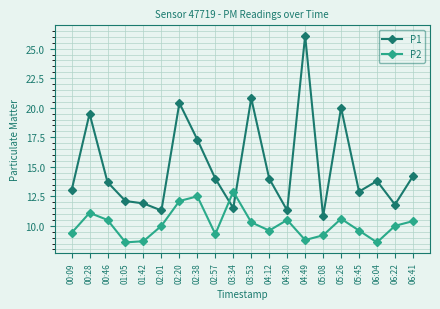

Read the P2 value at 02:20.

12.1